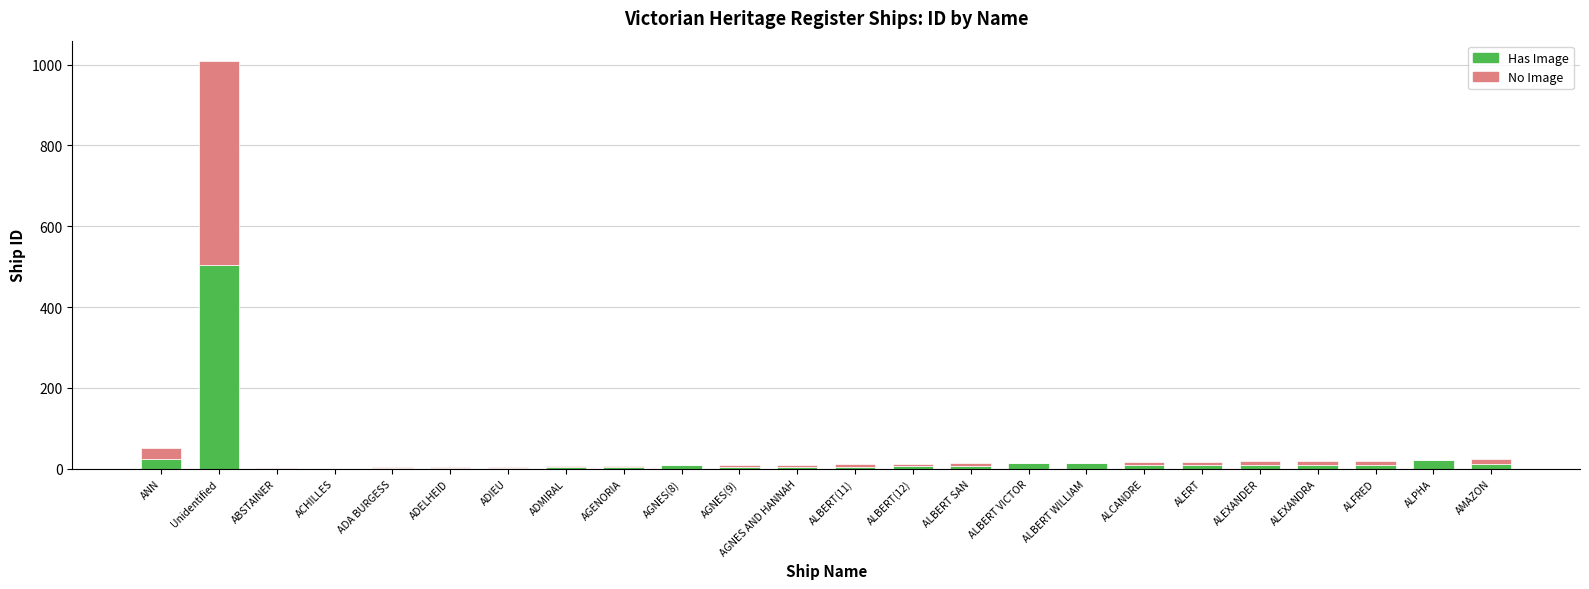

What is the sum of all Has Image values?

681